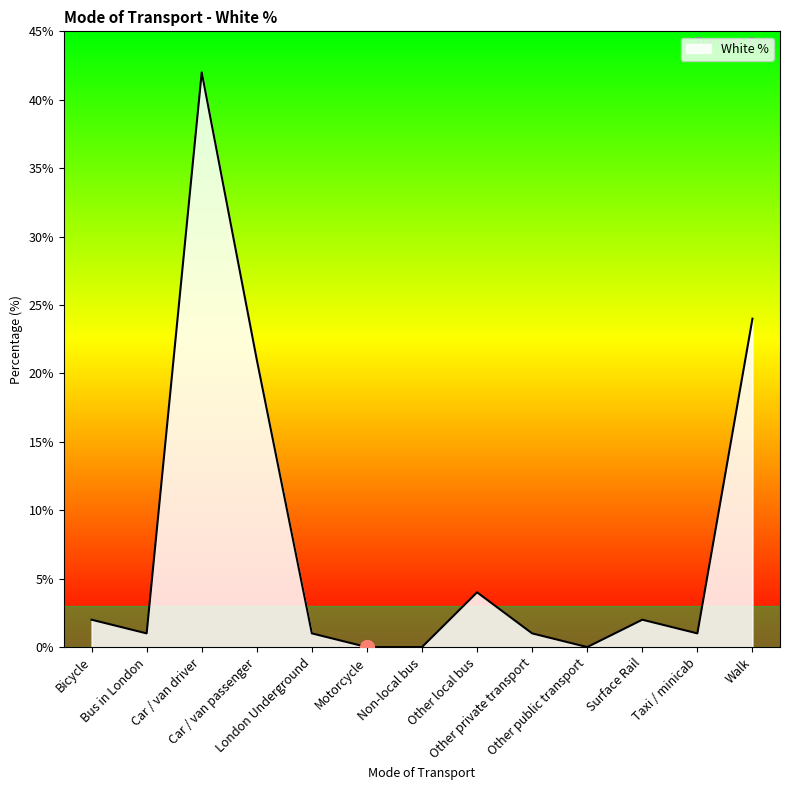

What is the sum of all values?

99